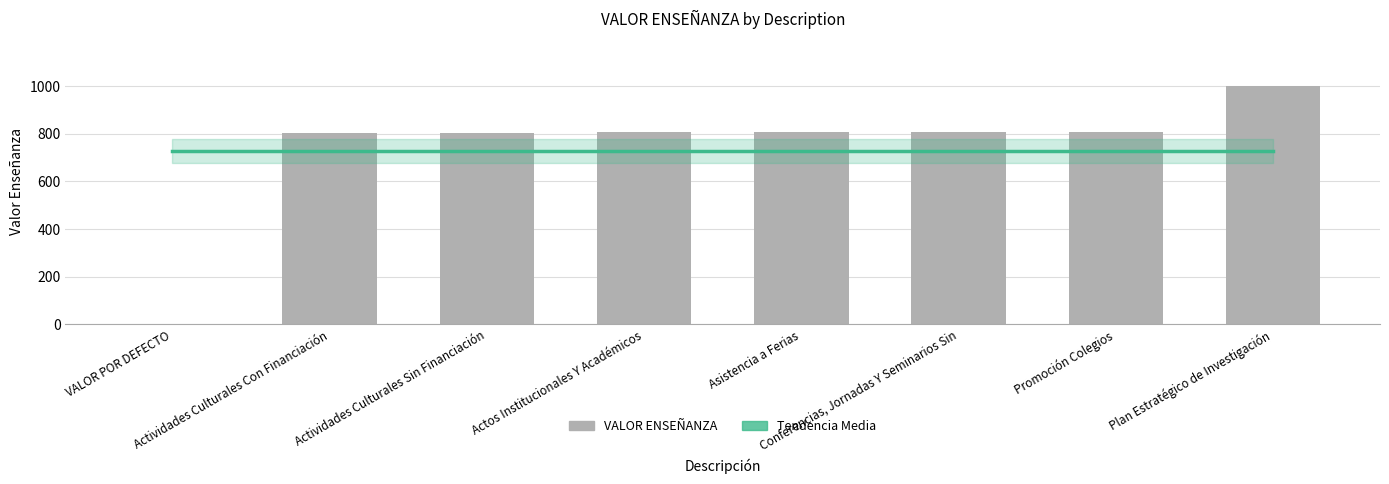

What is the sum of the VALOR ENSEÑANZA values at Actividades Culturales Con Financiación and Conferencias, Jornadas Y Seminarios Sin?

1609.0